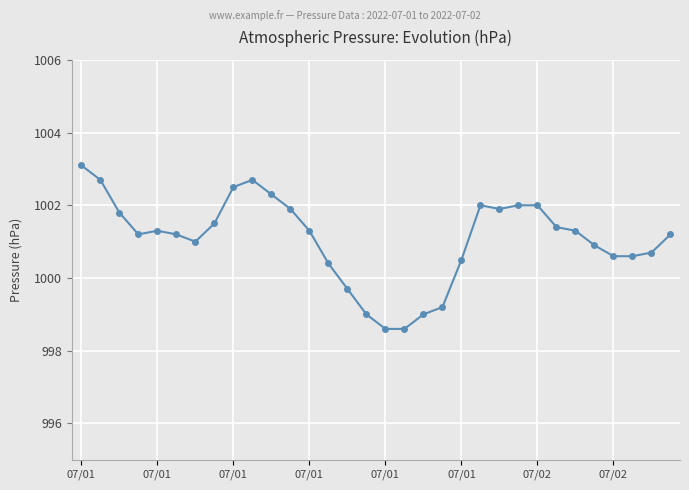

What is the value of the 18th point from the left?

998.6